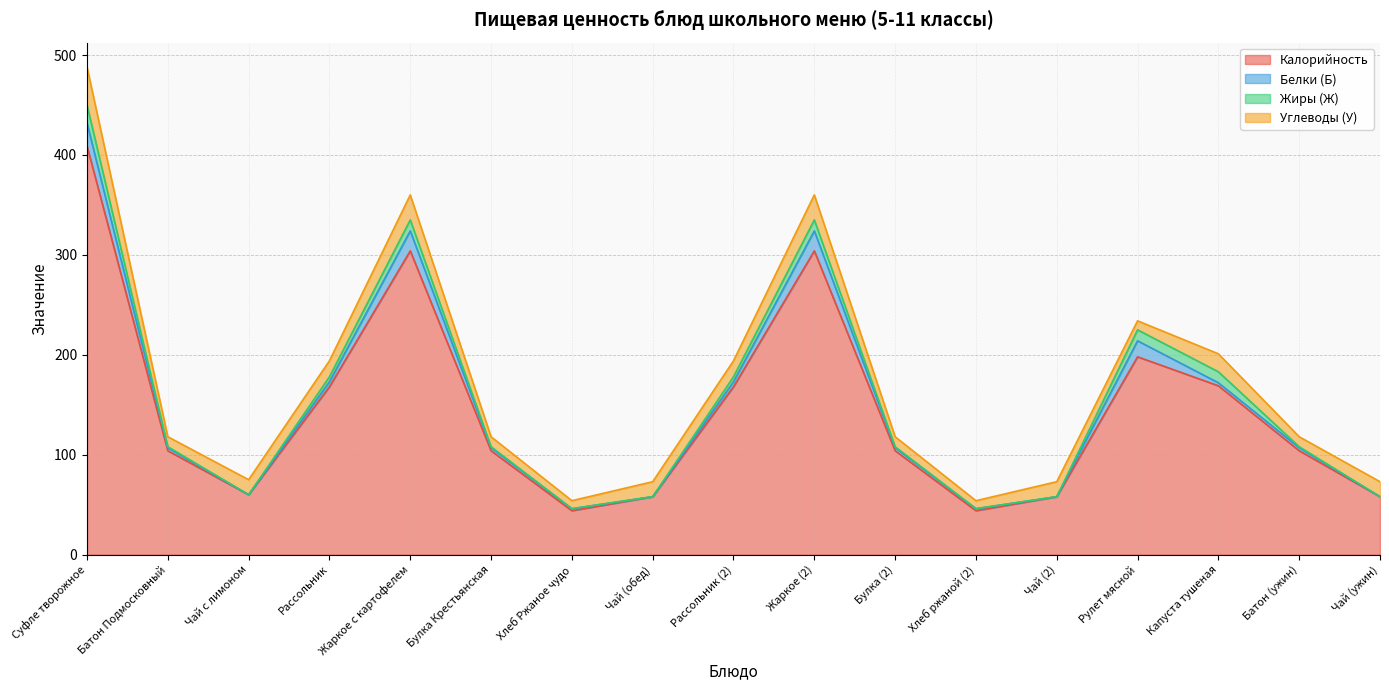

At which label does Калорийность reach its minimum?

Хлеб Ржаное чудо